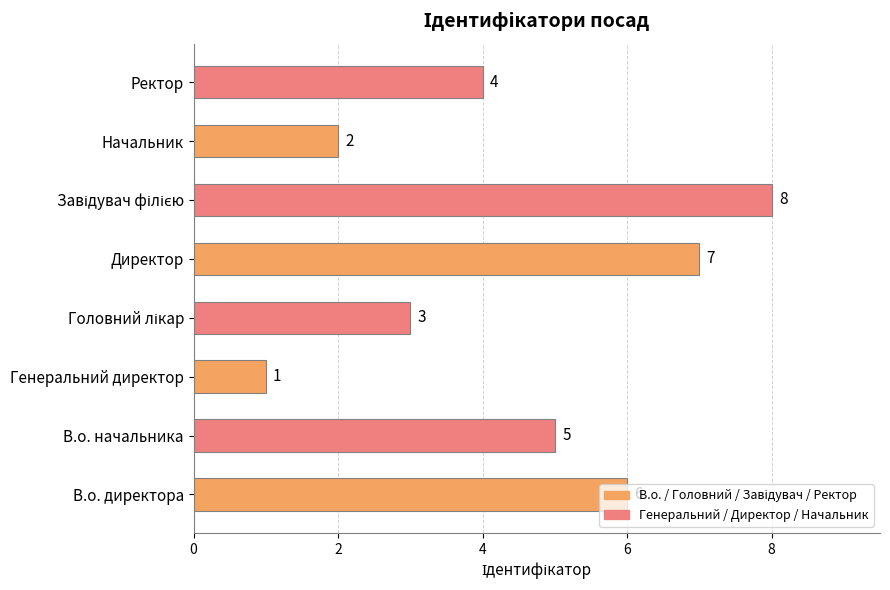

How many distinct data groups are displayed?

1